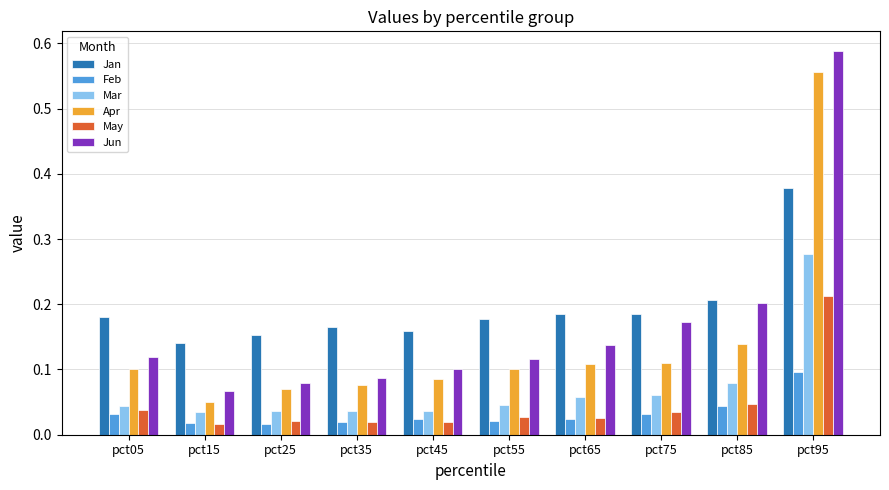

How many data points does each series have?

10